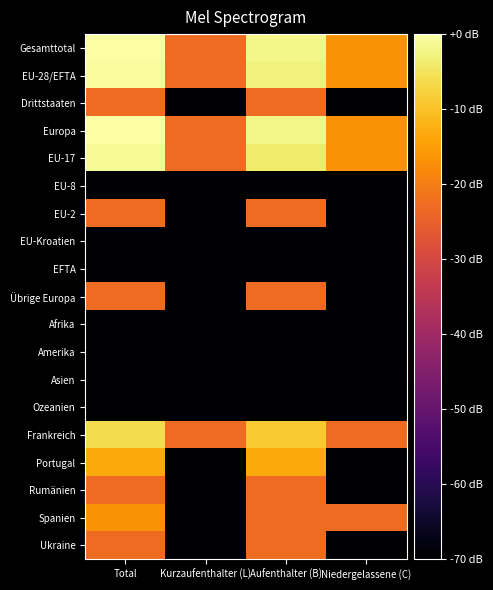

What is the difference between the highest and lowest values at Niedergelassene (C)?

53.1